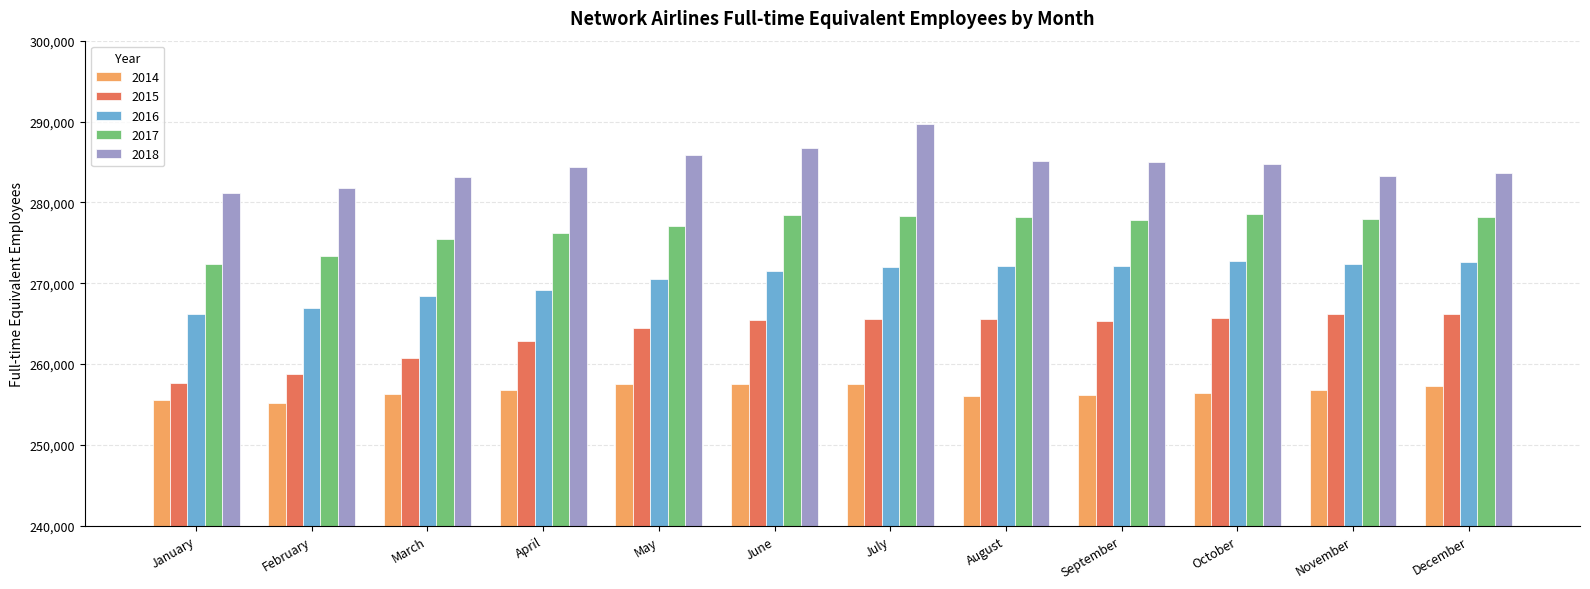

What is the sum of the 2017 values at October and May?

555700